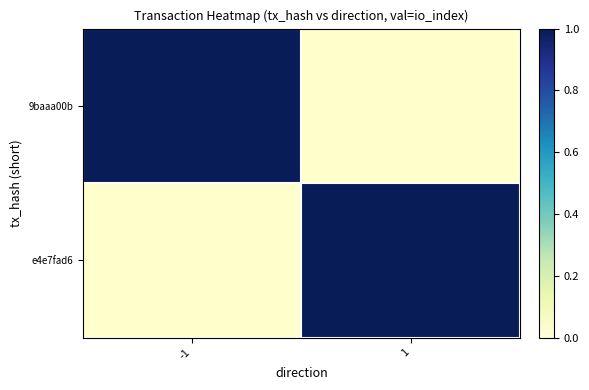

At which category does the chart reach its peak across all series?

1